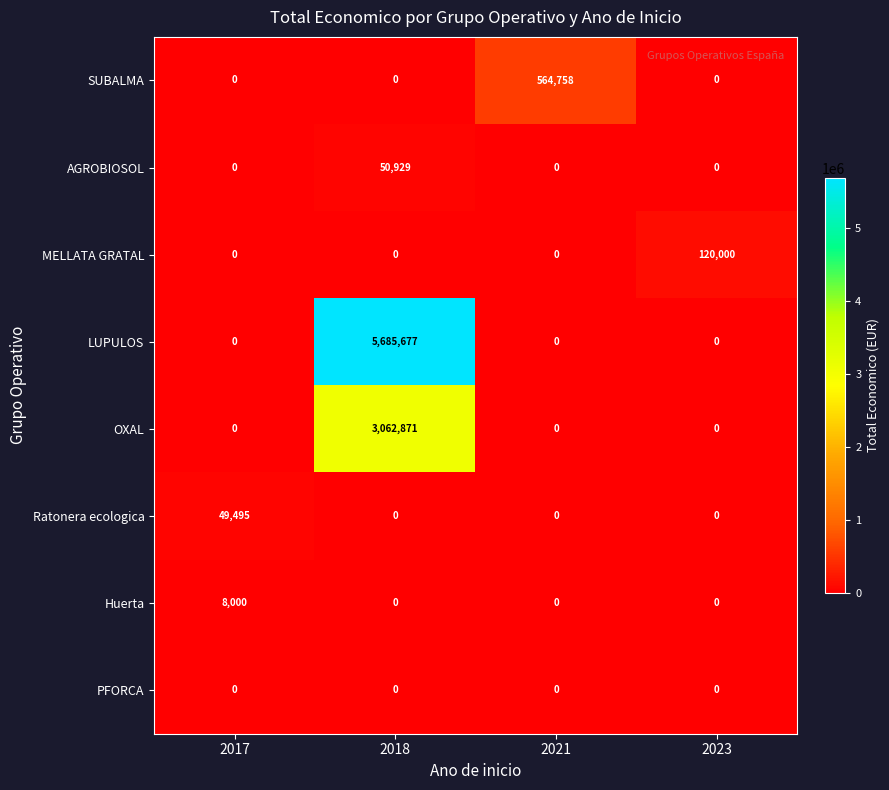

What is the difference between the maximum and minimum values in the Huerta series?

8000